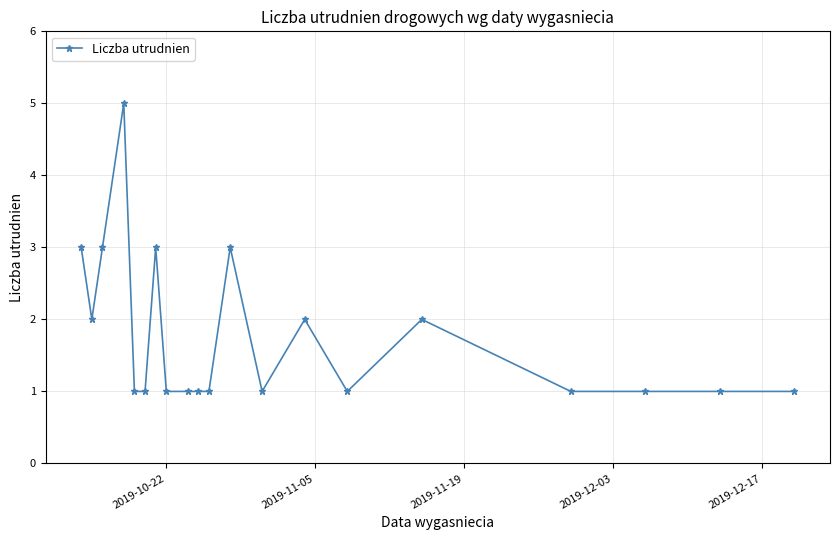

Reading right to left, extract all data points from this chart.

1	1	1	1	2	1	2	1	3	1	1	1	1	3	1	1	5	3	2	3